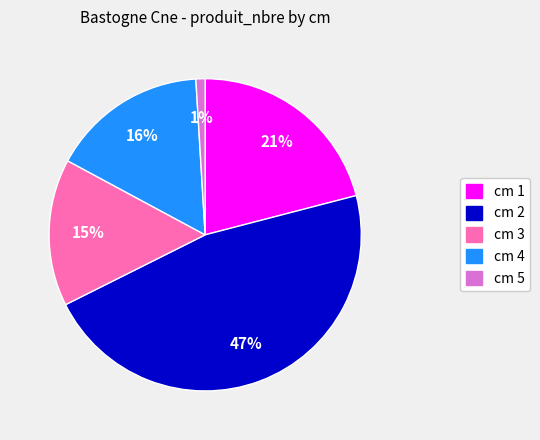

What percentage is the cm 3 slice, to the nearest percent?

15%